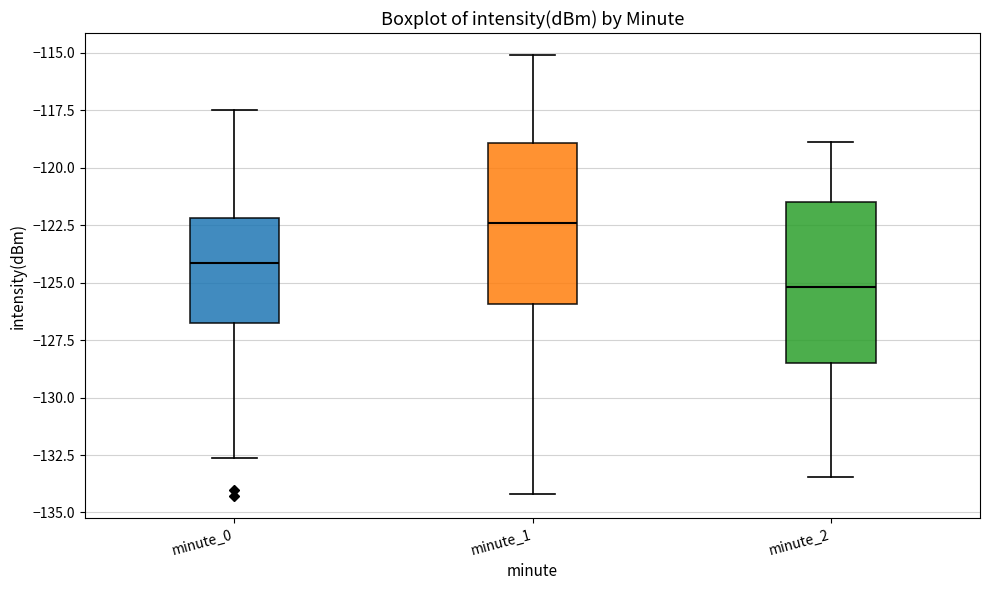

Which box's median line is the lowest?

minute_2